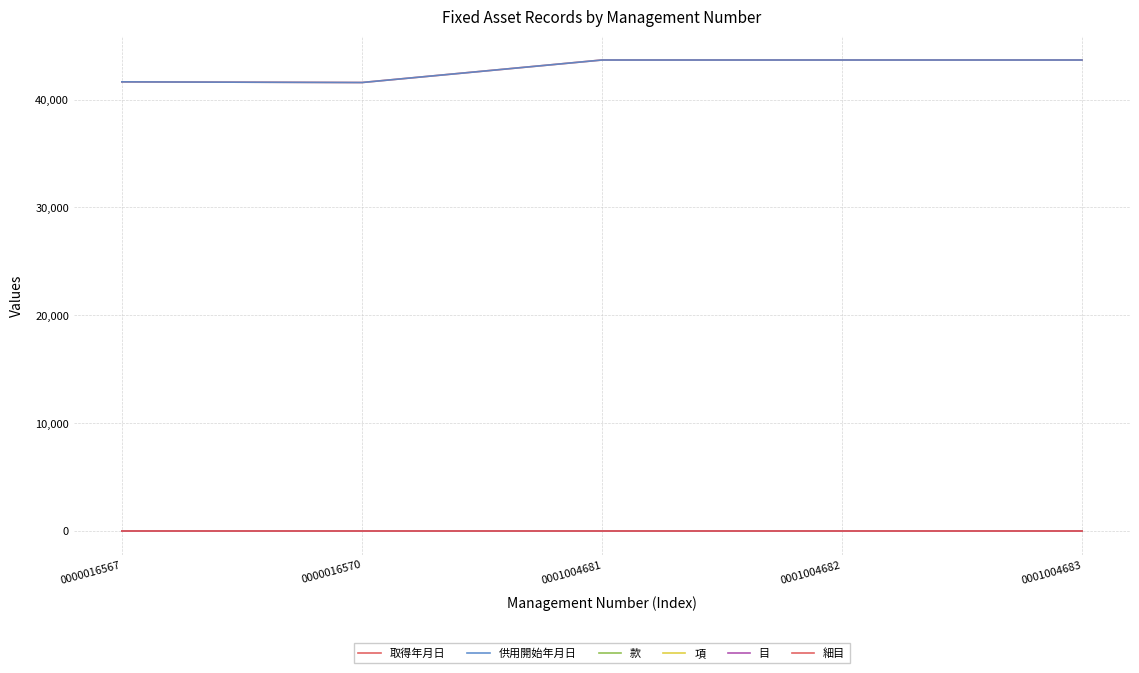

Where is the first local minimum for 供用開始年月日?

0000016570